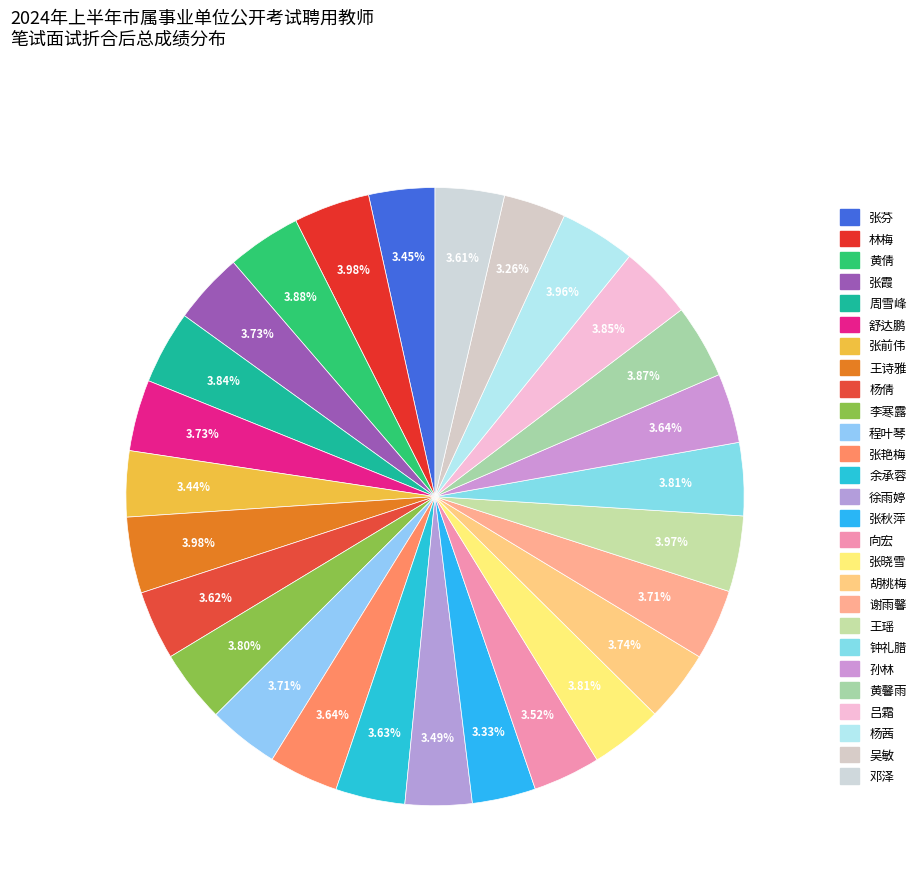

Count the number of slices in the pie.

27